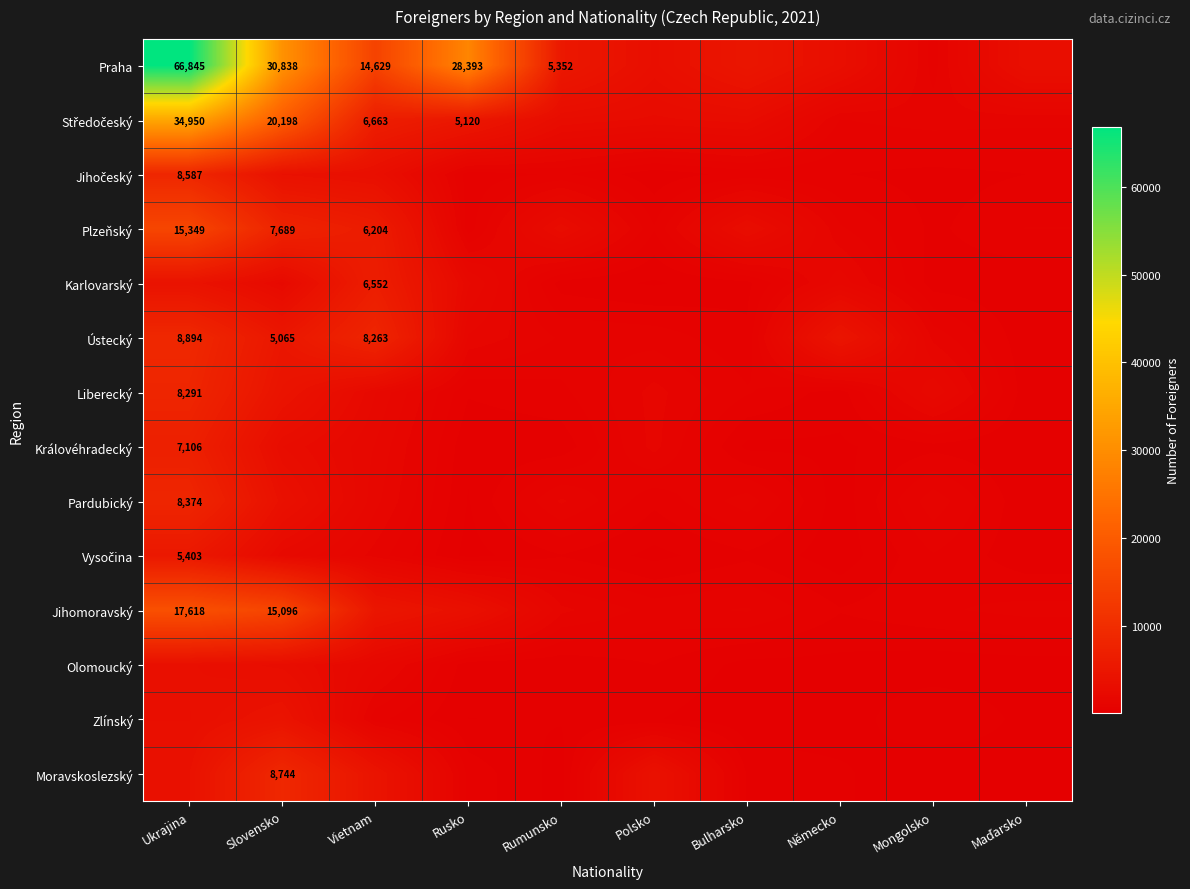

What is the minimum value shown in the chart?

42